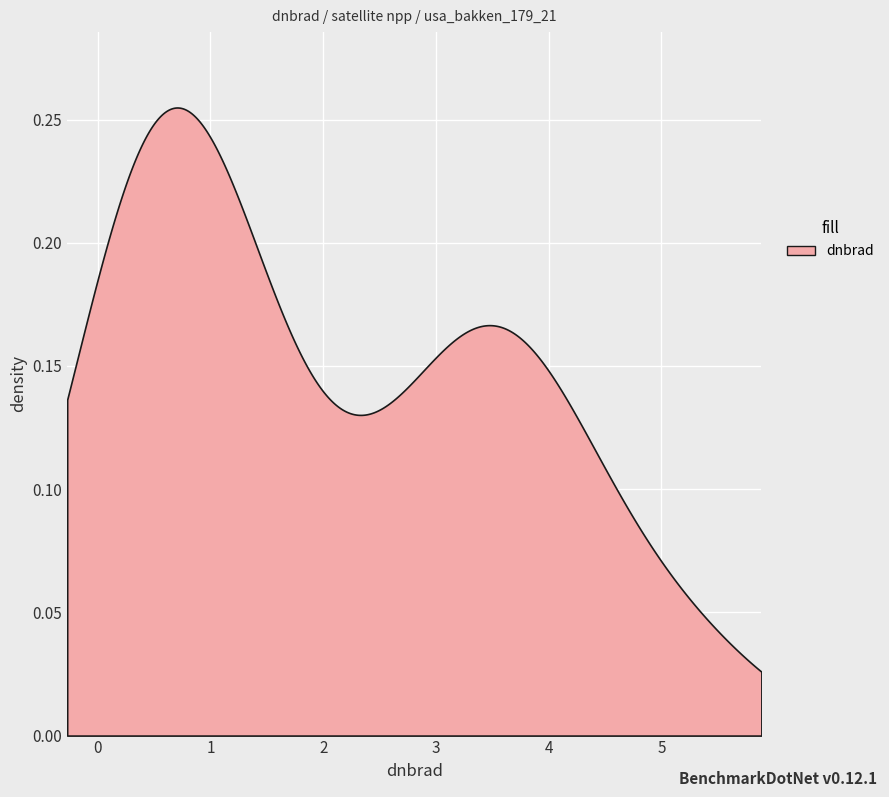

What is the value of the 6th point from the left?

2.9